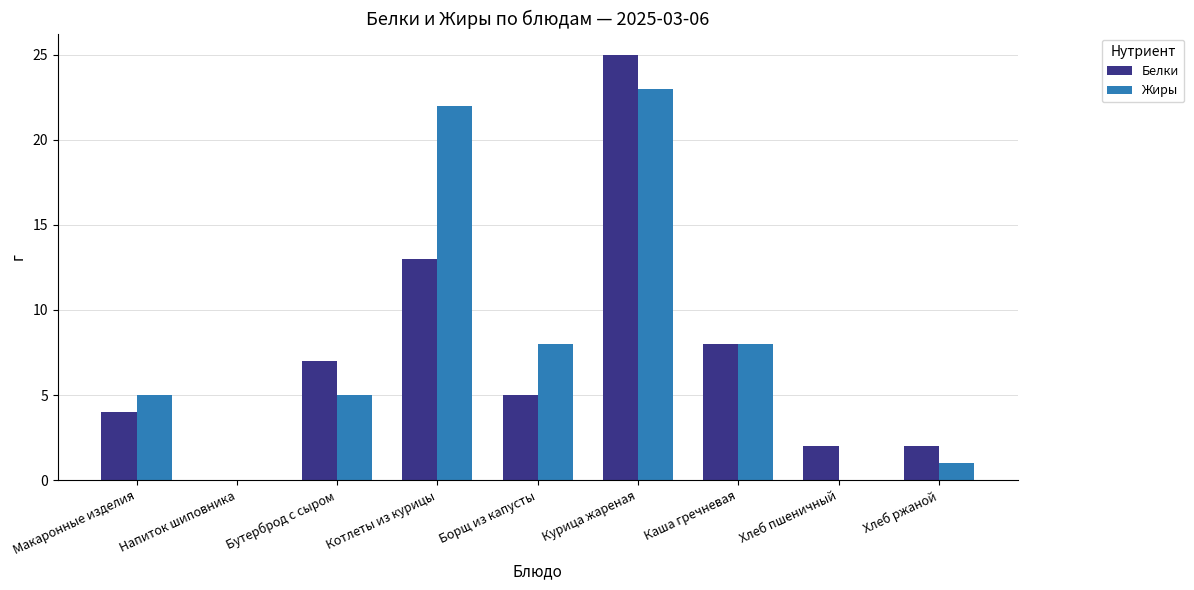

Where is Белки nearest to the value 12?

Котлеты из курицы